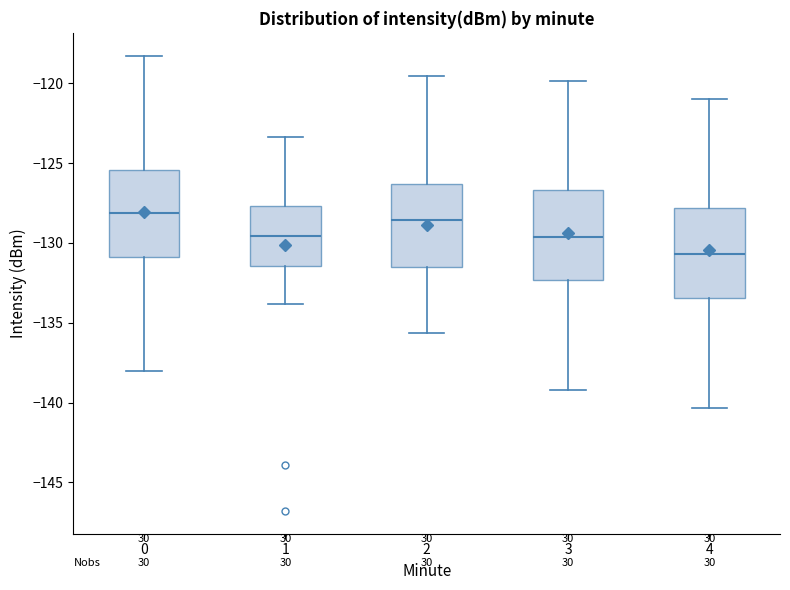

Reading left to right, read every box against the y-axis: the position of its median line, the range the box covers, and the ends of its whiskers. The values are not printed on the chart, so give them approximately, as read against the axis.

0: median -128.0, box -131.0 to -125.5, whiskers -138.0 to -118.5
1: median -129.5, box -131.5 to -127.5, whiskers -134.0 to -123.5
2: median -128.5, box -131.5 to -126.5, whiskers -135.5 to -119.5
3: median -129.5, box -132.5 to -126.5, whiskers -139.0 to -120.0
4: median -130.5, box -133.5 to -128.0, whiskers -140.5 to -121.0